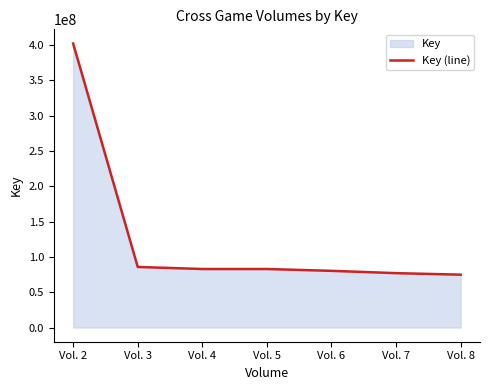

Is it true that the value at Vol. 7 is 76965939?

True